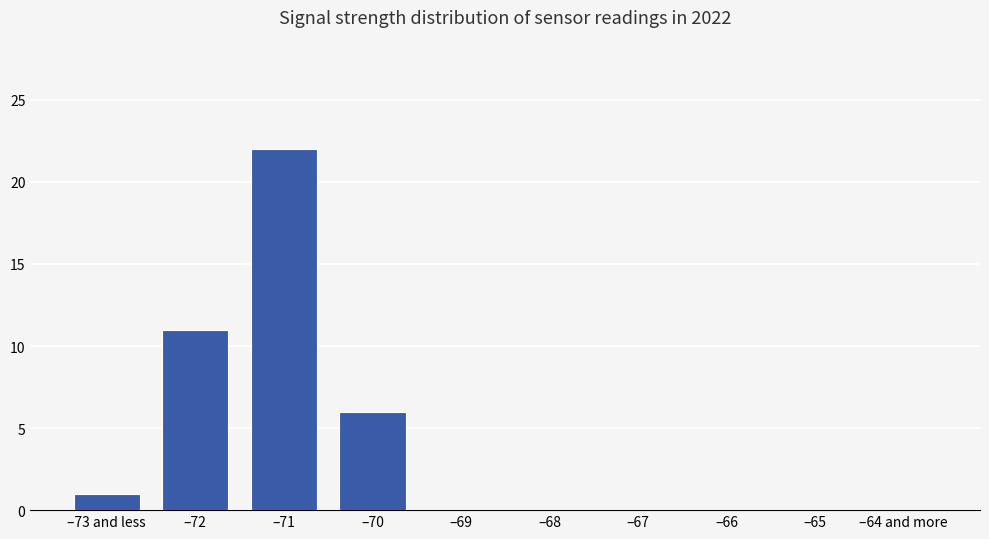

Approximately how many times larger is the value at –70 compared to –71?

0.3